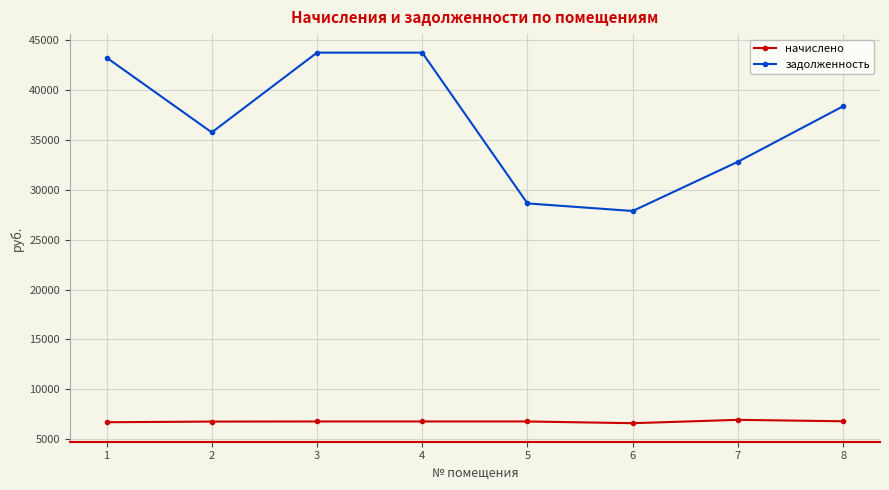

How many categories are shown in the chart?

8